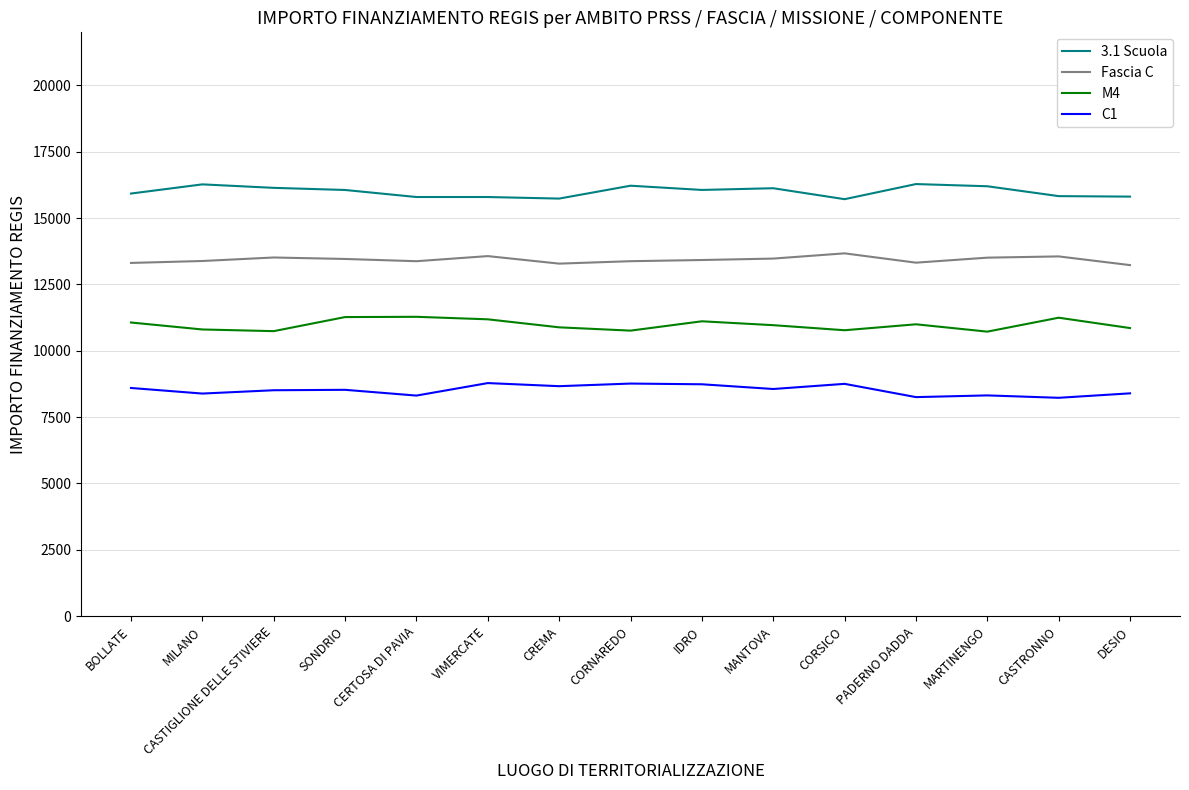

At how many categories does at least one series exceed 14879?

15